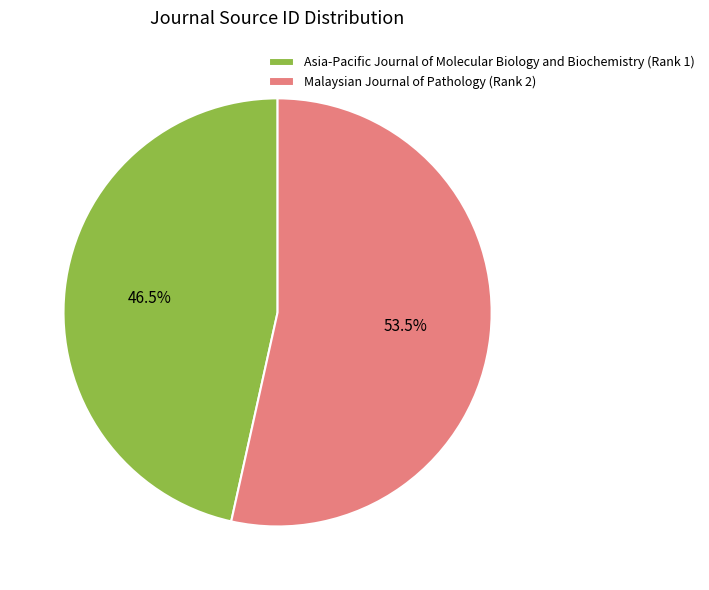

What portion of the pie excludes Malaysian Journal of Pathology (Rank 2)?

46.5%